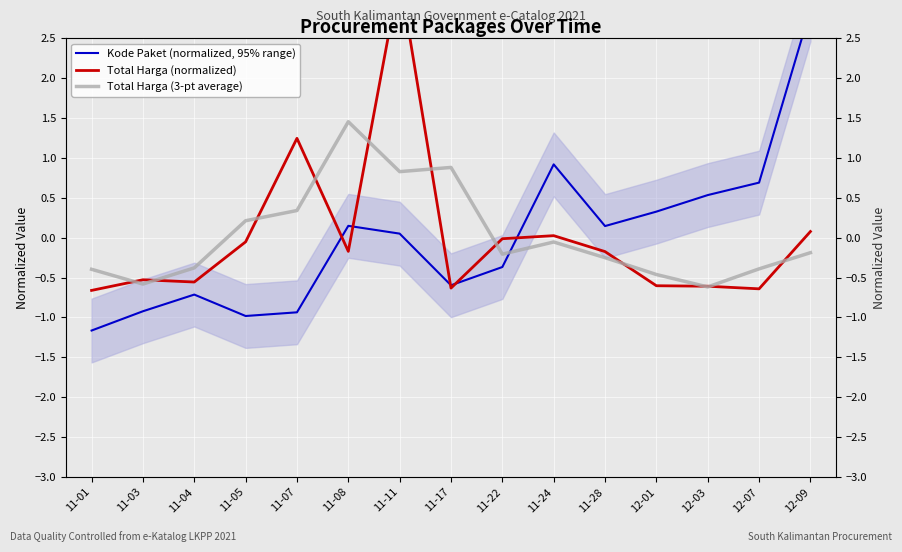

Between 11-04 and 12-09, which series saw the biggest shift?

Kode Paket (normalized, 95% range)